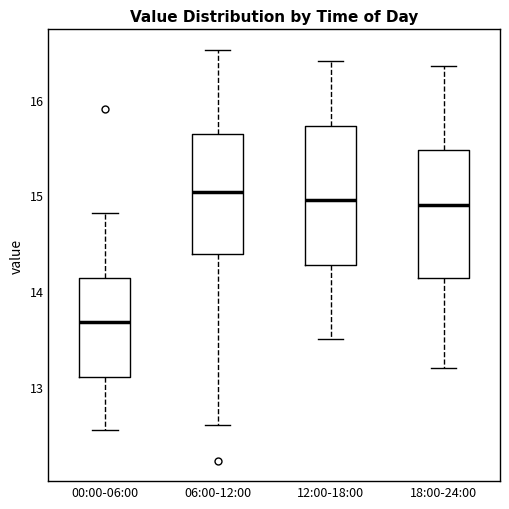

Reading left to right, transcribe this box plot: for each box, give where its median line is, the range the box spans, and where its two whiskers end, as read against the y-axis. The values are not printed on the chart, so give them approximately, as read against the axis.

00:00-06:00: median 13.7, box 13.1 to 14.1, whiskers 12.6 to 14.8
06:00-12:00: median 15.0, box 14.4 to 15.6, whiskers 12.6 to 16.5
12:00-18:00: median 15.0, box 14.3 to 15.7, whiskers 13.5 to 16.4
18:00-24:00: median 14.9, box 14.1 to 15.5, whiskers 13.2 to 16.4